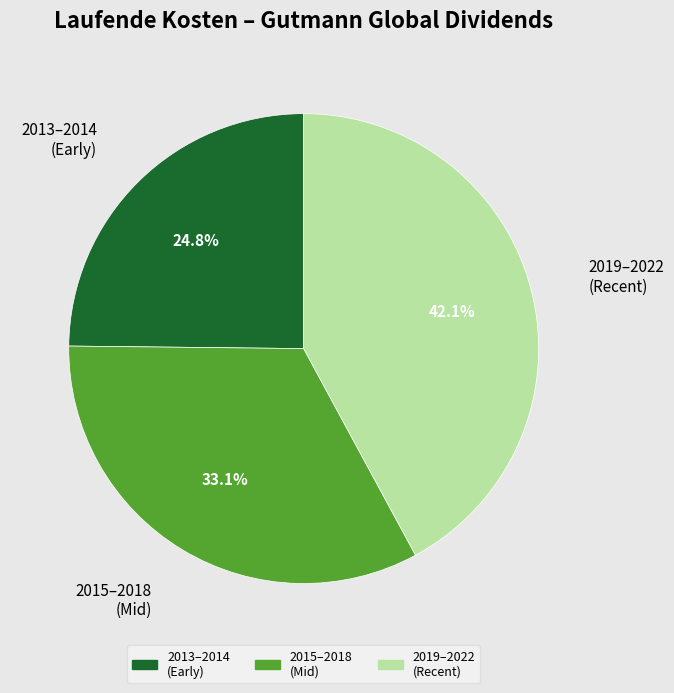

Is there a majority slice in this chart?

No